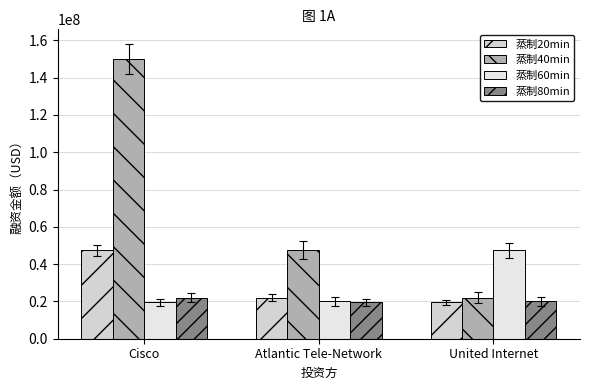

True or false: 蒸制60min has a value of 33022945 at Atlantic Tele-Network.

False